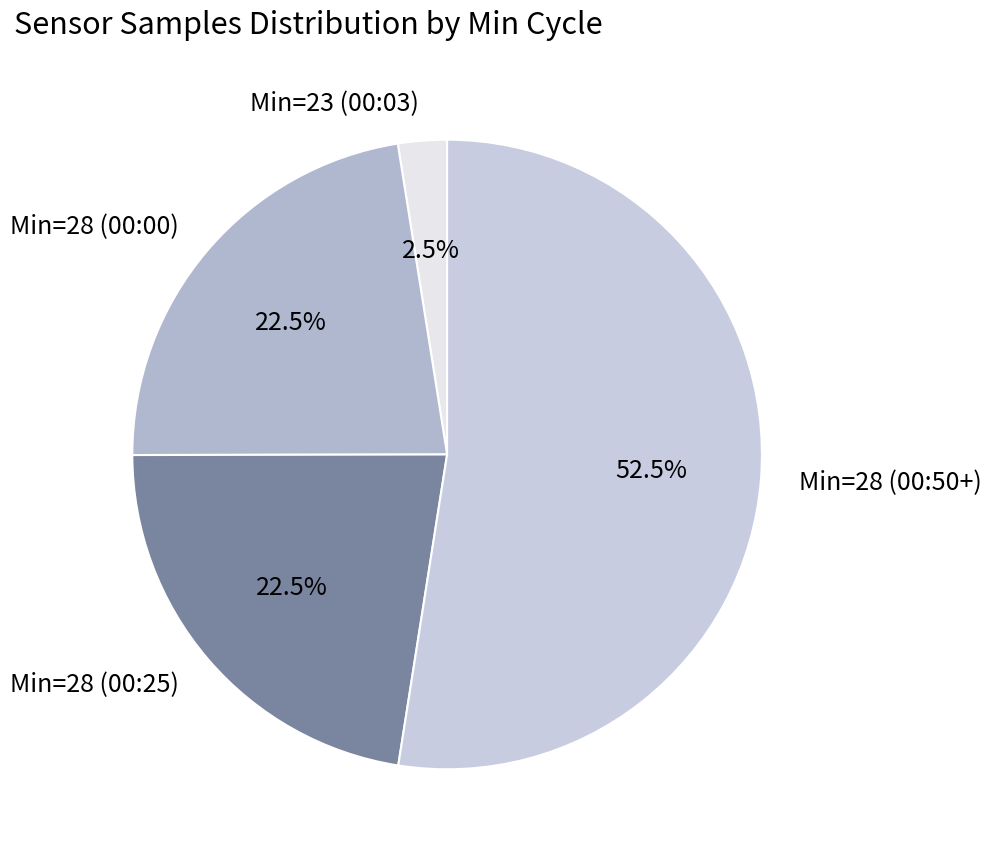

Which category has the biggest portion of the pie?

Min=28 (00:50+)